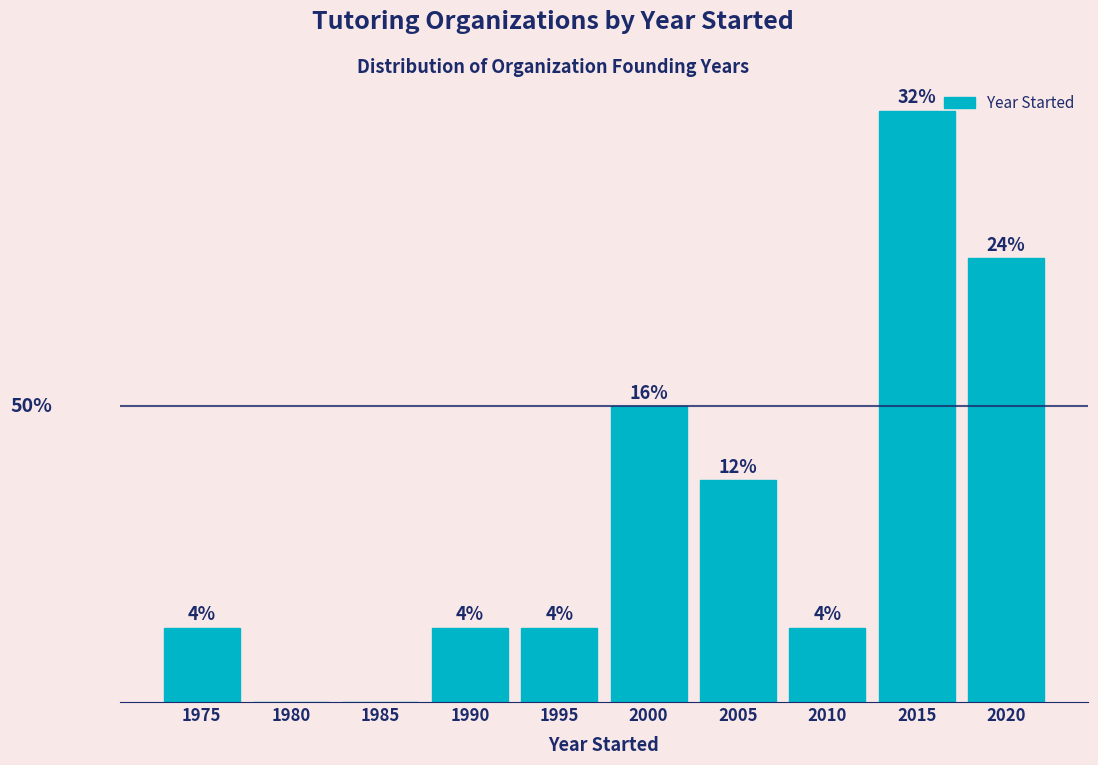

Are the bars horizontal?

No